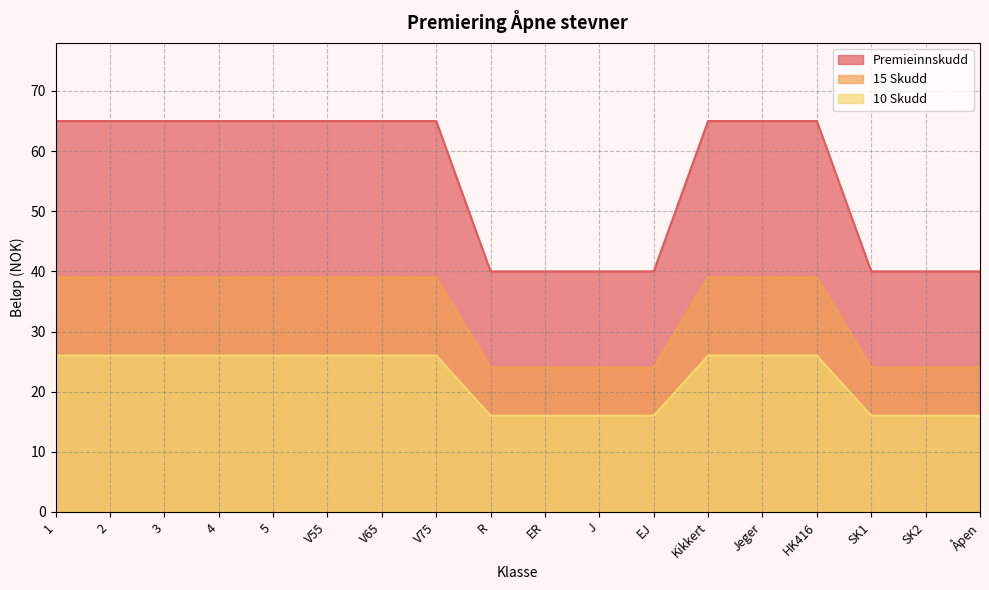

What is the difference between the maximum and minimum values in the 10 Skudd series?

10